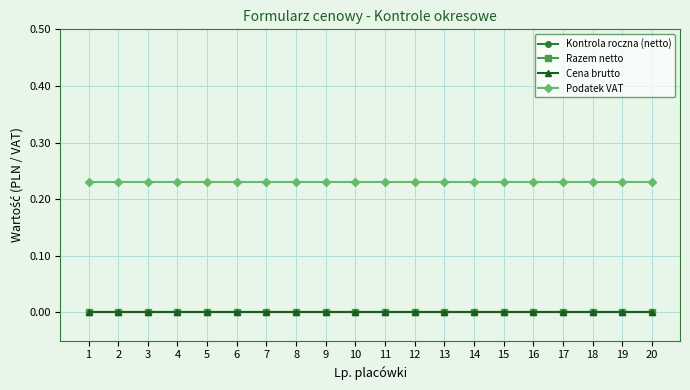

How many lines are shown in the chart?

4